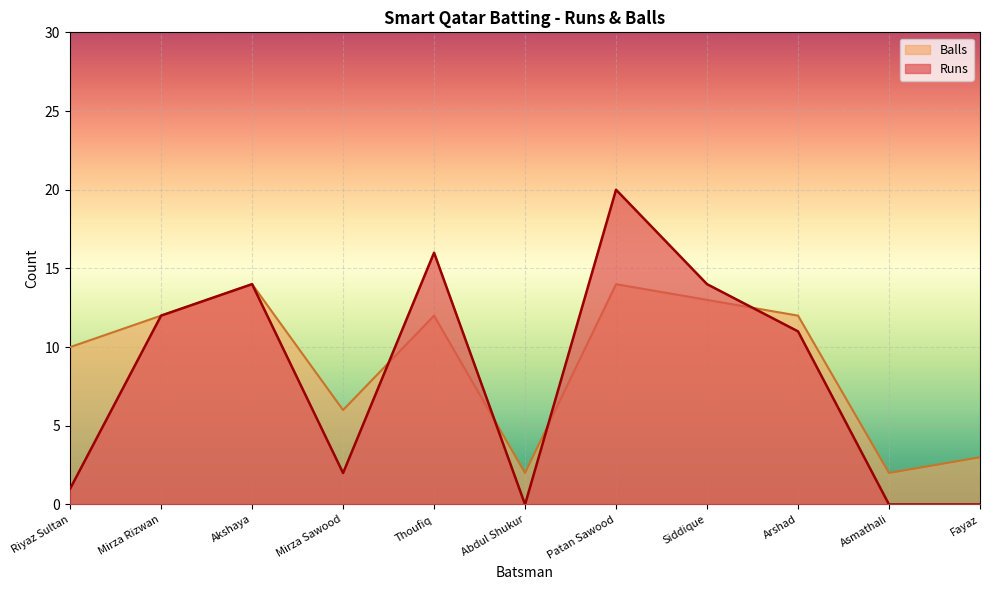

Where do Balls and Runs first cross each other?

Mirza Sawood and Thoufiq